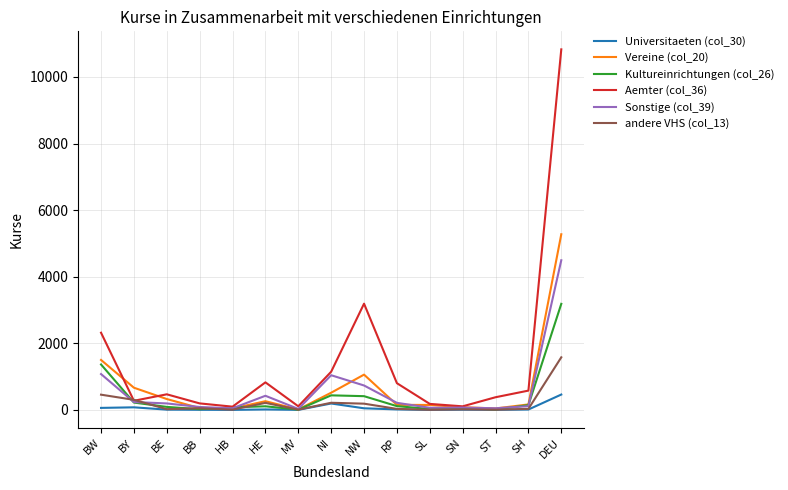

Rank the series by their maximum value, from lowest to highest.

Universitaeten (col_30), andere VHS (col_13), Kultureinrichtungen (col_26), Sonstige (col_39), Vereine (col_20), Aemter (col_36)